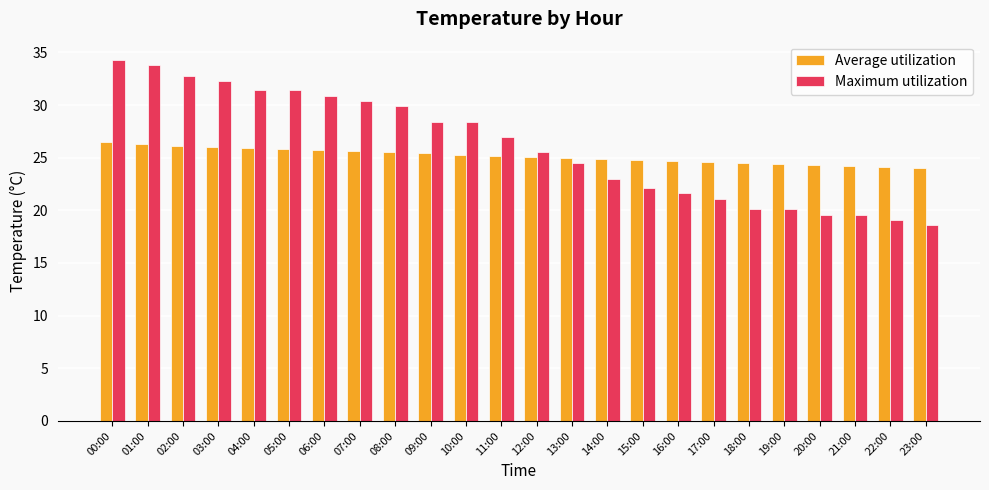

How many bars are there in each group?

2